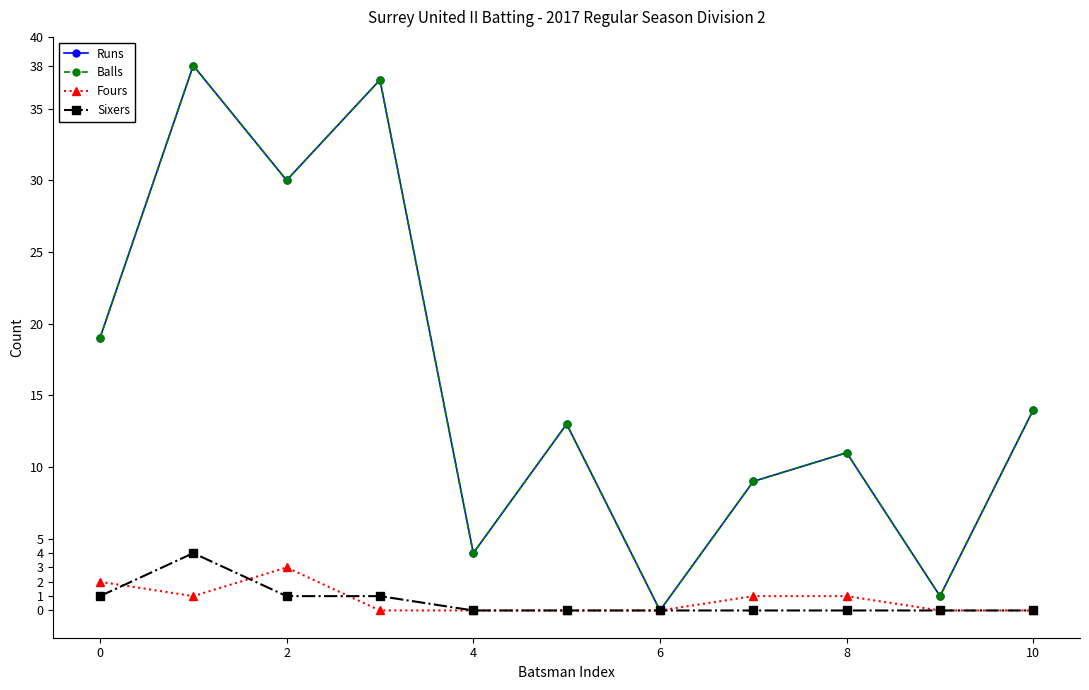

True or false: Balls and Fours intersect in this chart.

False